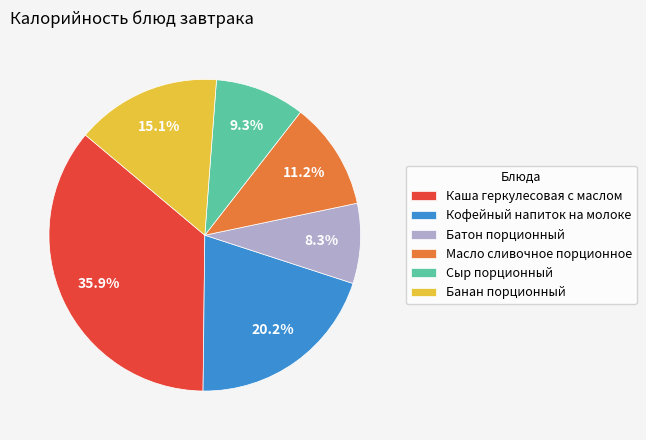

Which slice is the largest?

Каша геркулесовая с маслом